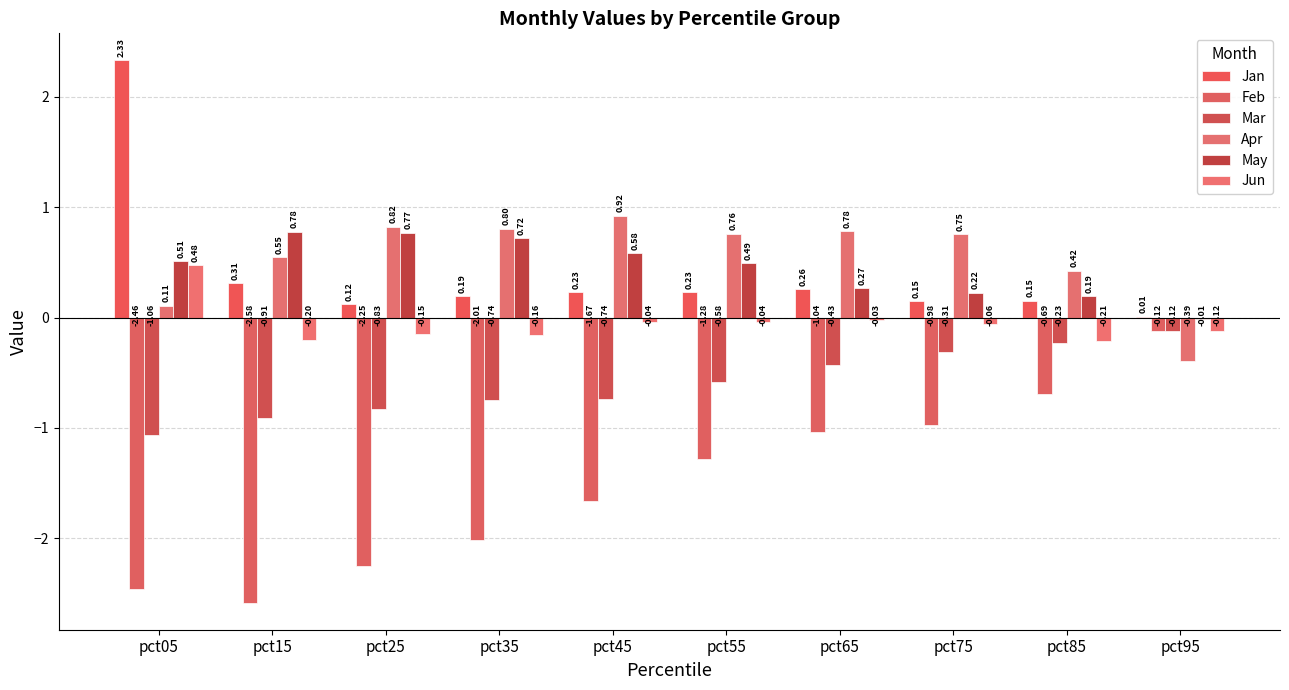

Reading left to right, extract all data points from this chart.

Jan: pct05=2.3	pct15=0.3	pct25=0.1	pct35=0.2	pct45=0.2	pct55=0.2	pct65=0.3	pct75=0.1	pct85=0.2	pct95=0.0
Feb: pct05=-2.5	pct15=-2.6	pct25=-2.3	pct35=-2.0	pct45=-1.7	pct55=-1.3	pct65=-1.0	pct75=-1.0	pct85=-0.7	pct95=-0.1
Mar: pct05=-1.1	pct15=-0.9	pct25=-0.8	pct35=-0.7	pct45=-0.7	pct55=-0.6	pct65=-0.4	pct75=-0.3	pct85=-0.2	pct95=-0.1
Apr: pct05=0.1	pct15=0.5	pct25=0.8	pct35=0.8	pct45=0.9	pct55=0.8	pct65=0.8	pct75=0.8	pct85=0.4	pct95=-0.4
May: pct05=0.5	pct15=0.8	pct25=0.8	pct35=0.7	pct45=0.6	pct55=0.5	pct65=0.3	pct75=0.2	pct85=0.2	pct95=-0.0
Jun: pct05=0.5	pct15=-0.2	pct25=-0.2	pct35=-0.2	pct45=-0.0	pct55=-0.0	pct65=-0.0	pct75=-0.1	pct85=-0.2	pct95=-0.1